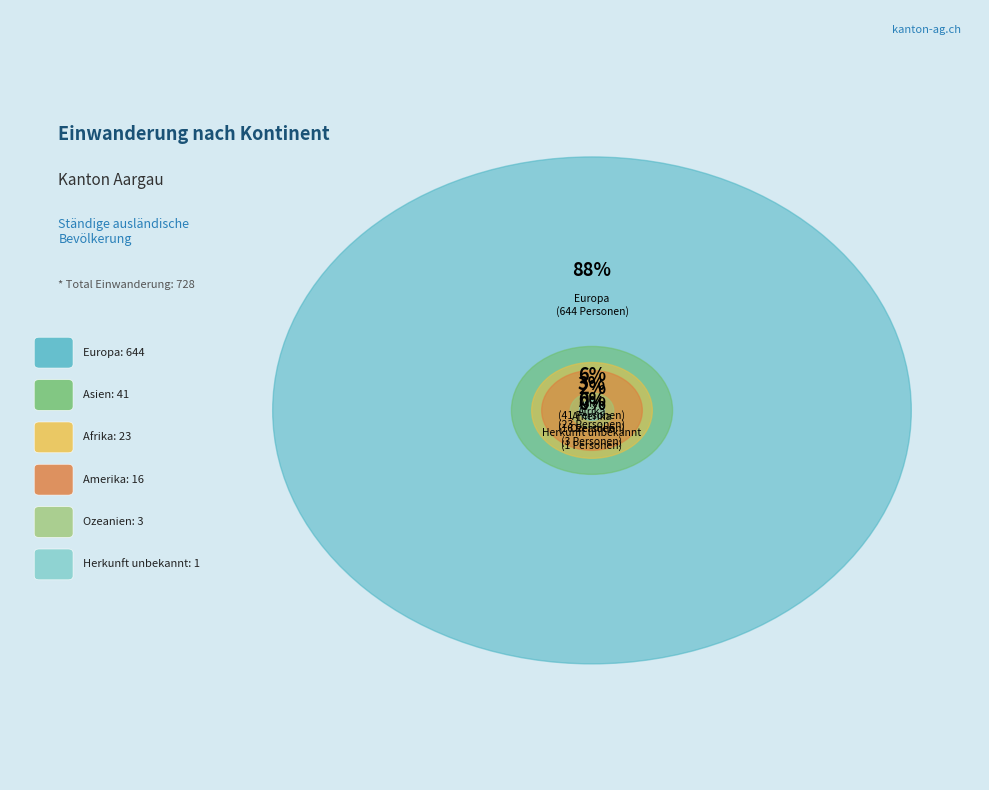

True or false: Asien accounts for 1% of the total.

False